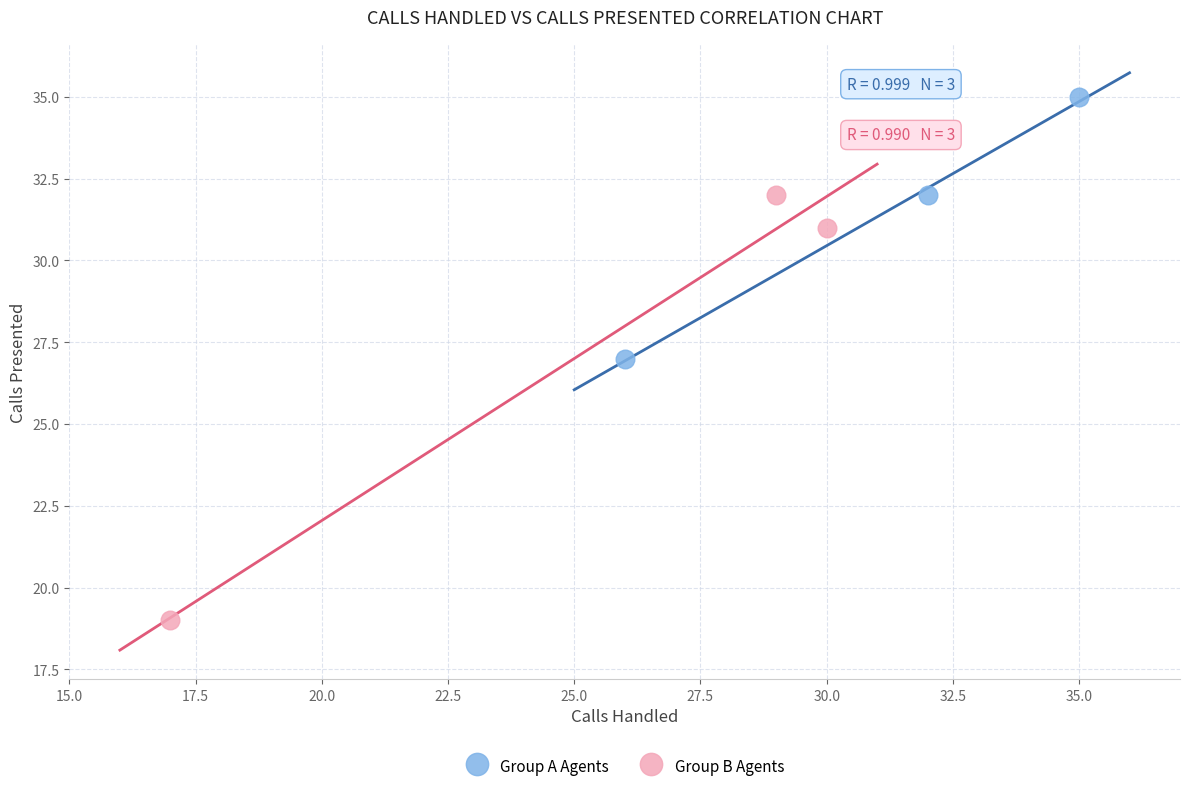

Which series contains the lowest Y value?

Group B Agents